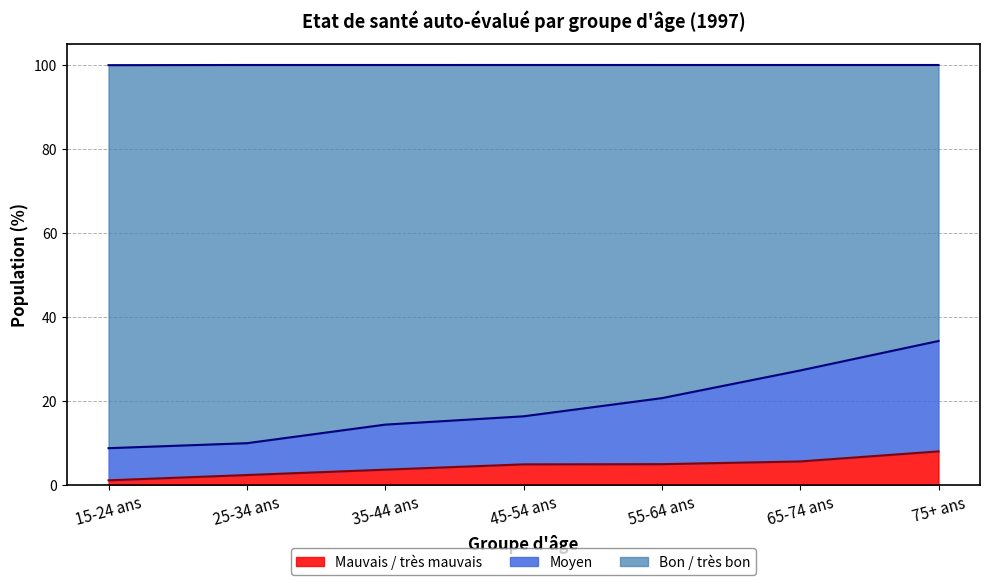

What is the sum of all Mauvais / très mauvais values?

30.5